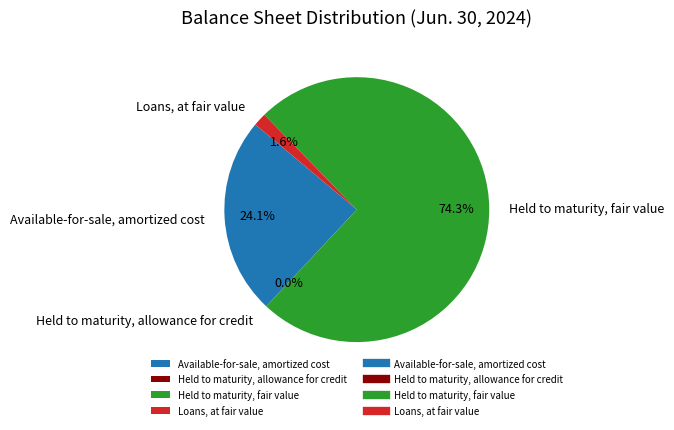

Between Available-for-sale, amortized cost and Loans, at fair value, which is larger?

Available-for-sale, amortized cost